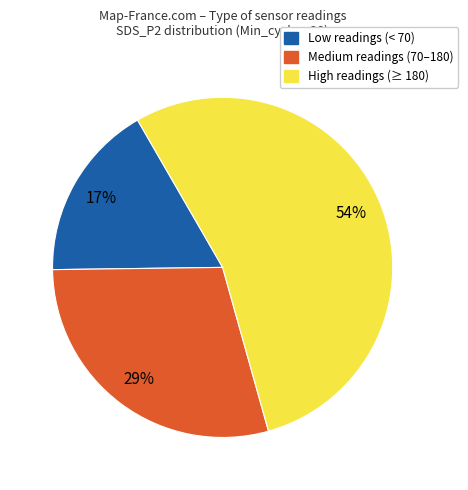

Is there any slice that represents more than half of the pie?

Yes